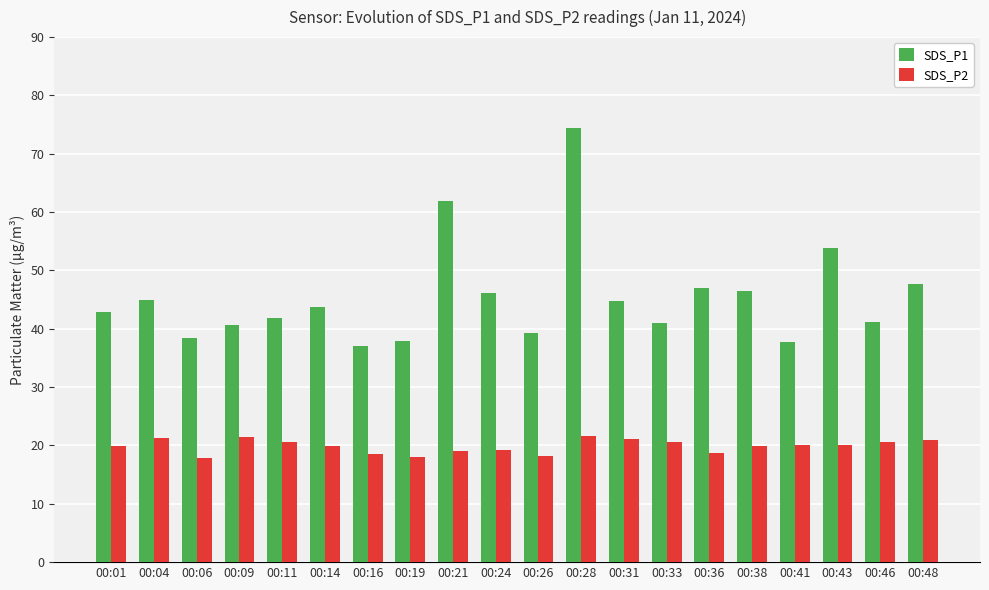

What is the sum of all SDS_P2 values?

397.6